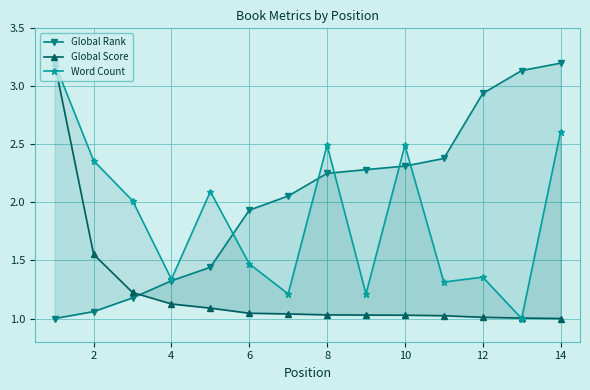

List the series in order of their peak value, highest first.

Global Rank, Global Score, Word Count